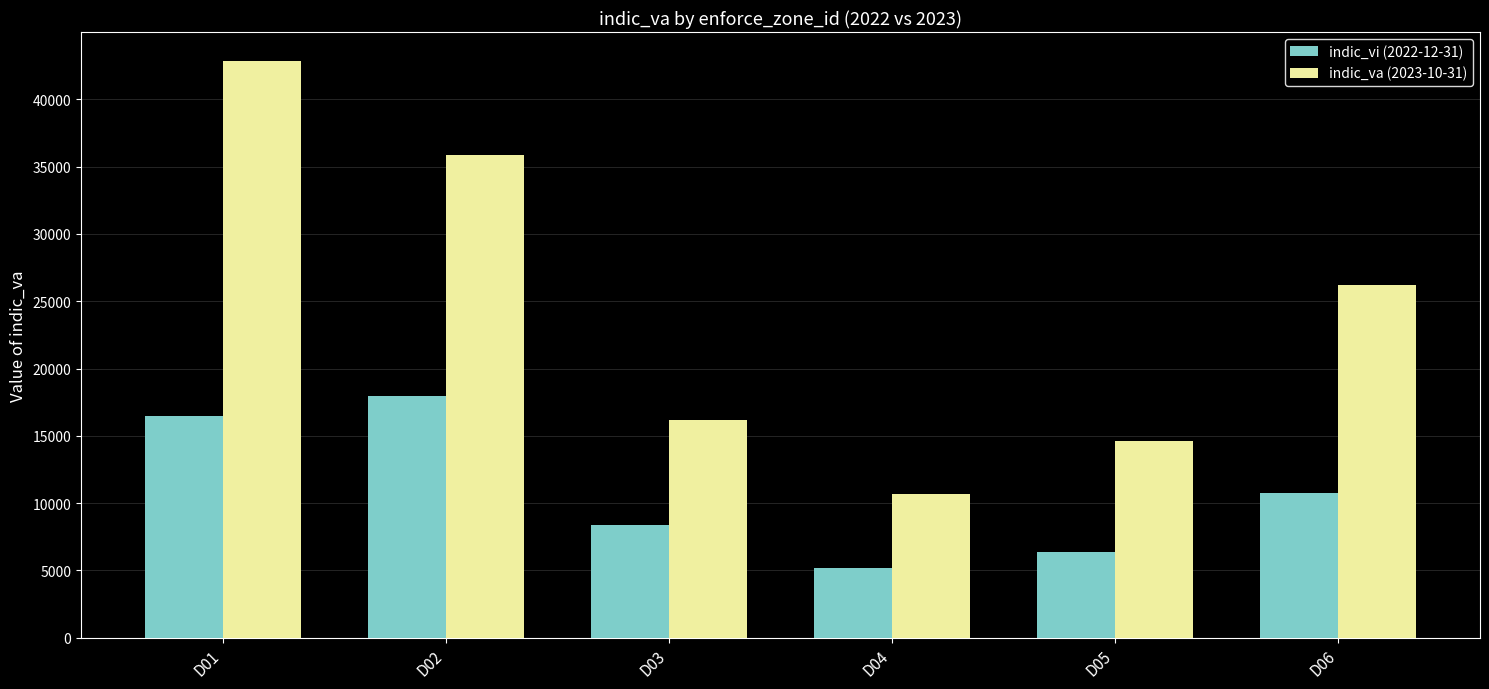

The indic_va (2023-10-31) series shows 16167 at D03. True or false?

True